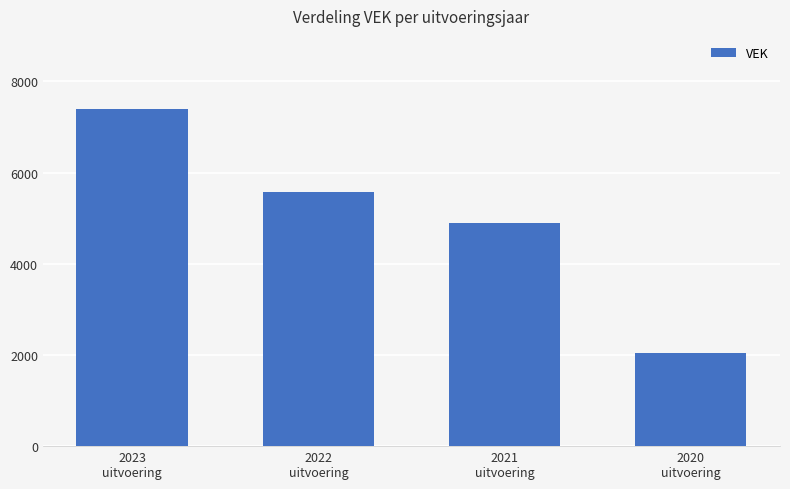

What is the approximate value at 2020
uitvoering, to the nearest 50?

2050